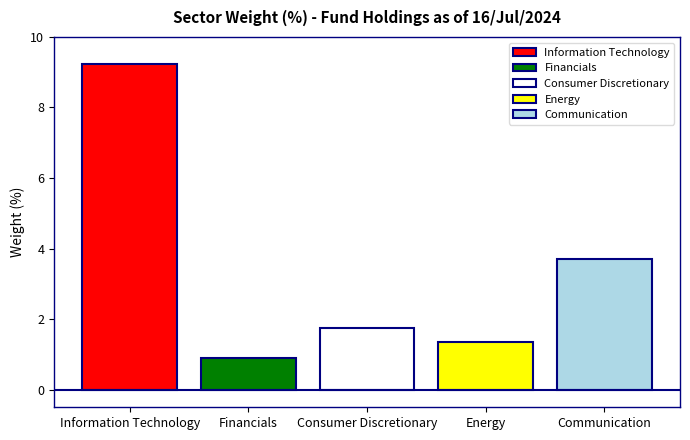

What is the label of the 1st bar from the left?

Information Technology